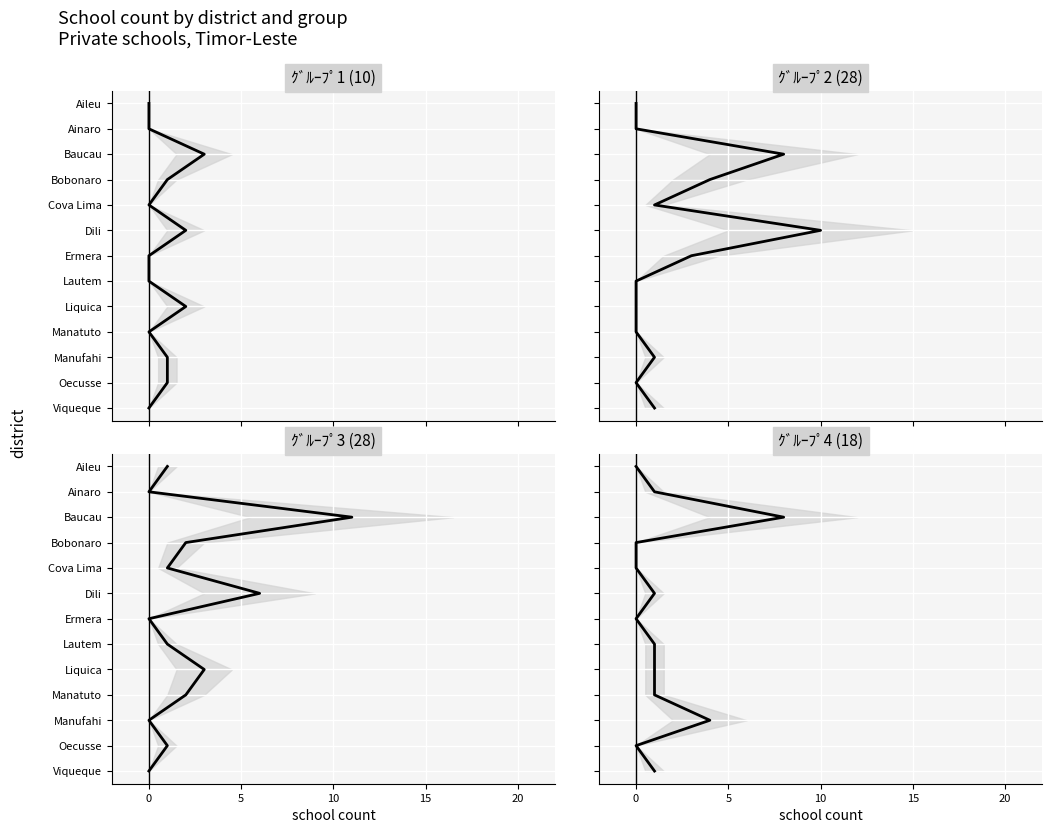

Which series has the widest spread of values?

ｸﾞﾙｰﾌﾟ1